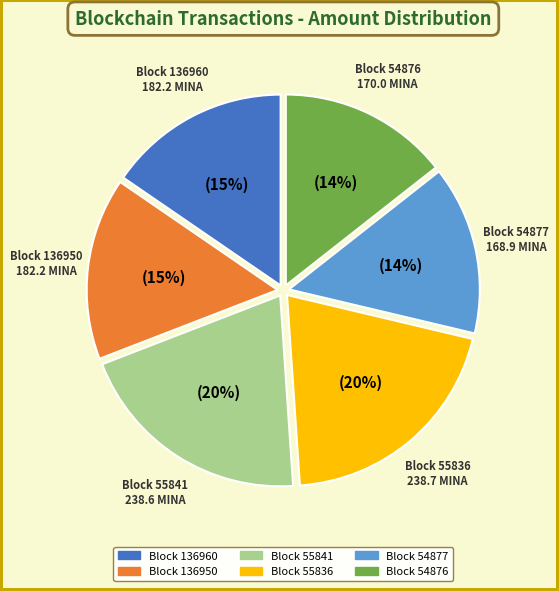

To the nearest percent, what is the difference between the largest and smallest slice percentages?

6%